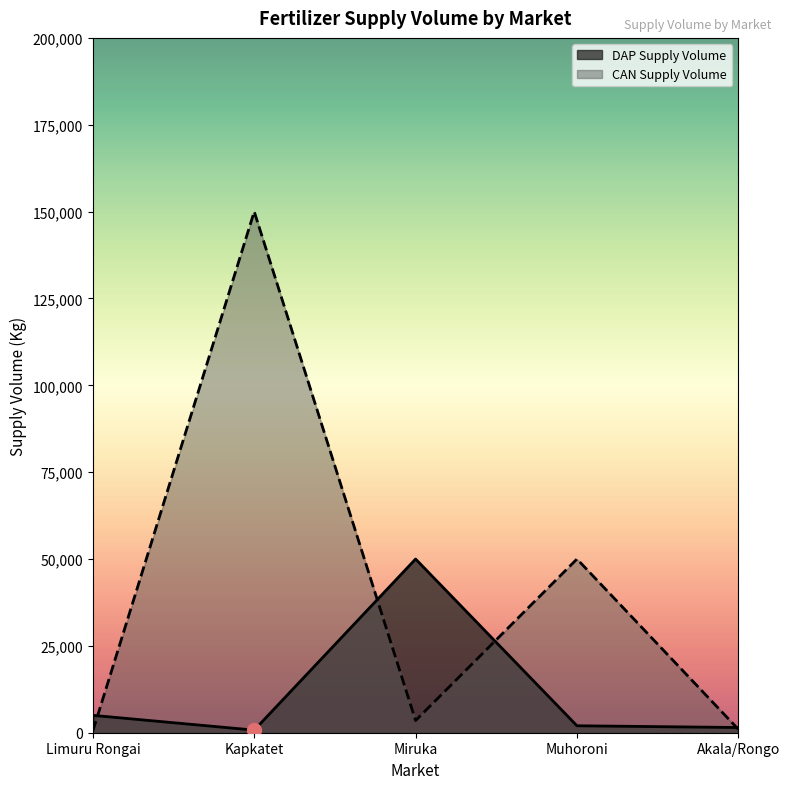

Which series ends up on top after the final intersection of CAN Supply Volume and DAP Supply Volume?

DAP Supply Volume